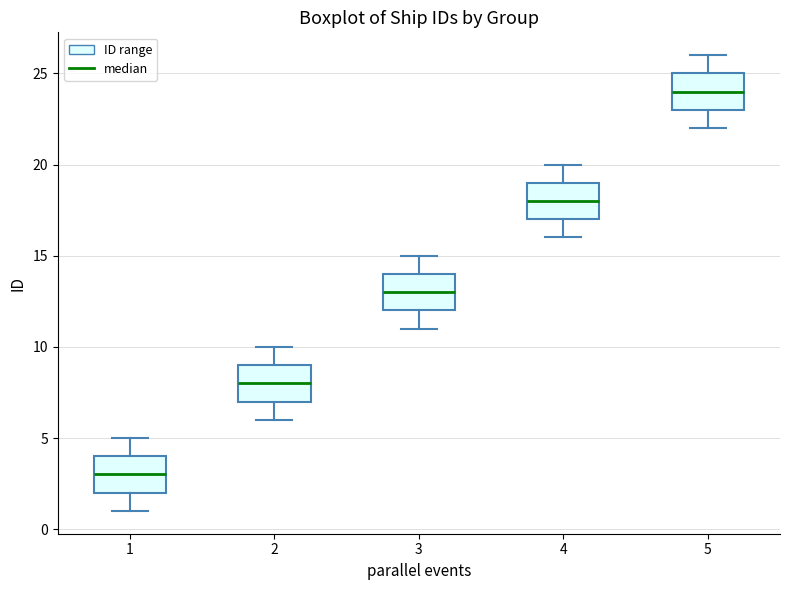

Which box's median line is the highest?

5